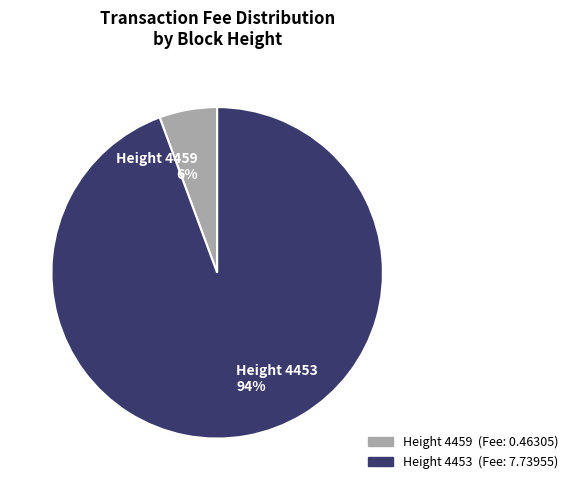

Is it true that Height 4459 6% is 19% of the pie?

False